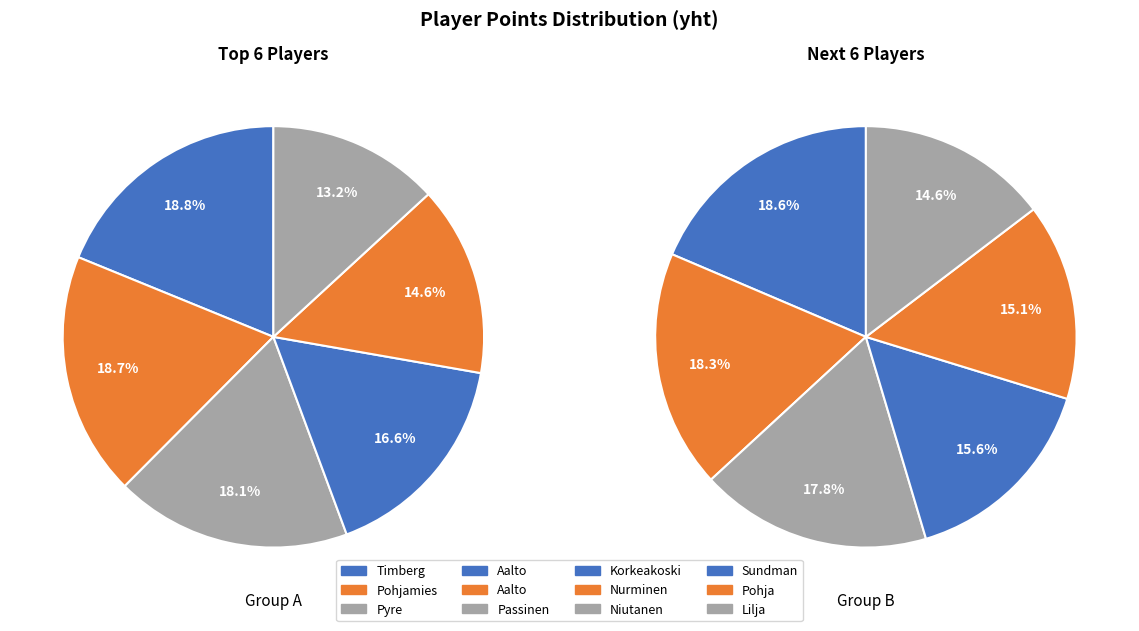

Is it true that Pohja, Harri is 18% of the pie?

False